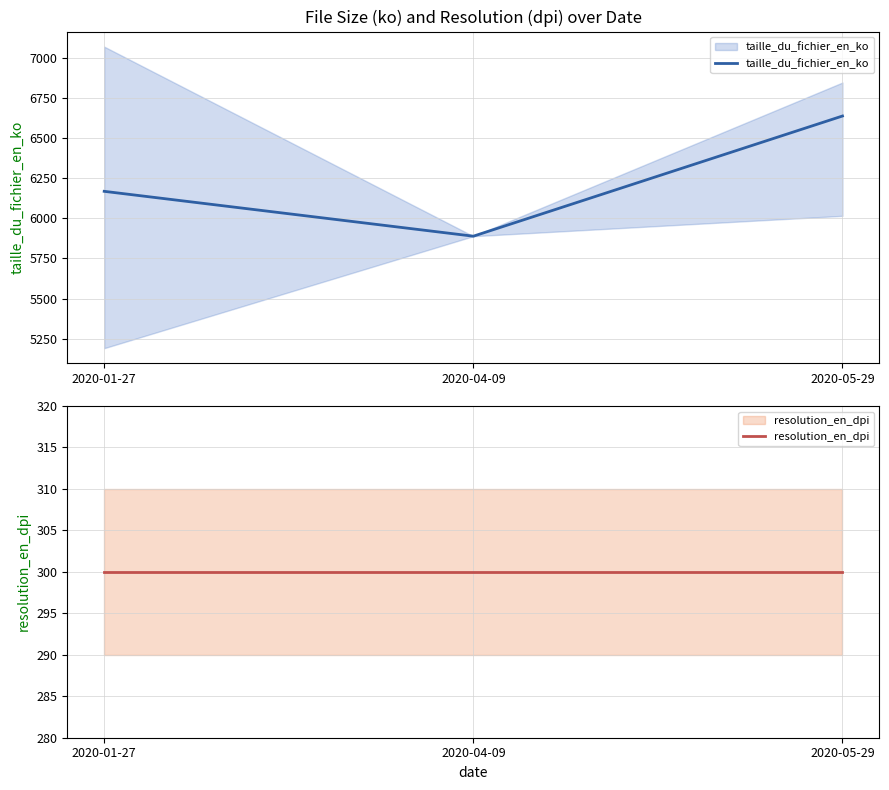

What is the sum of all resolution_en_dpi values?

900